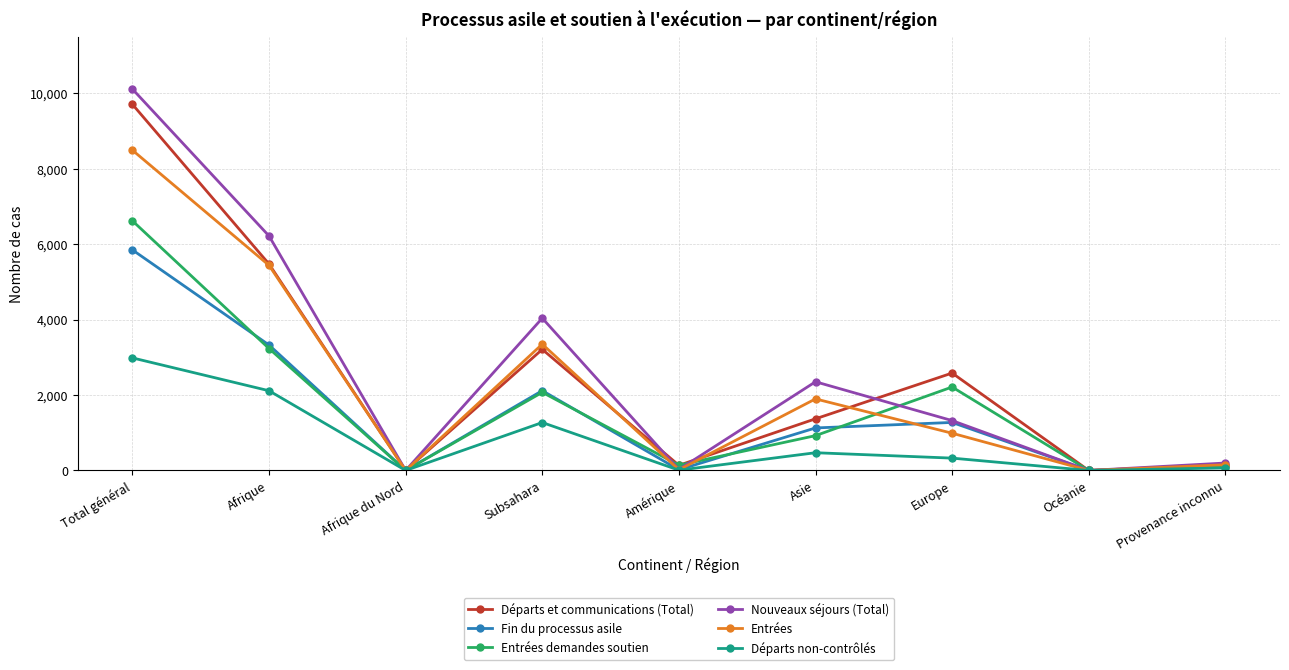

True or false: Entrées demandes soutien and Fin du processus asile cross at least once.

True